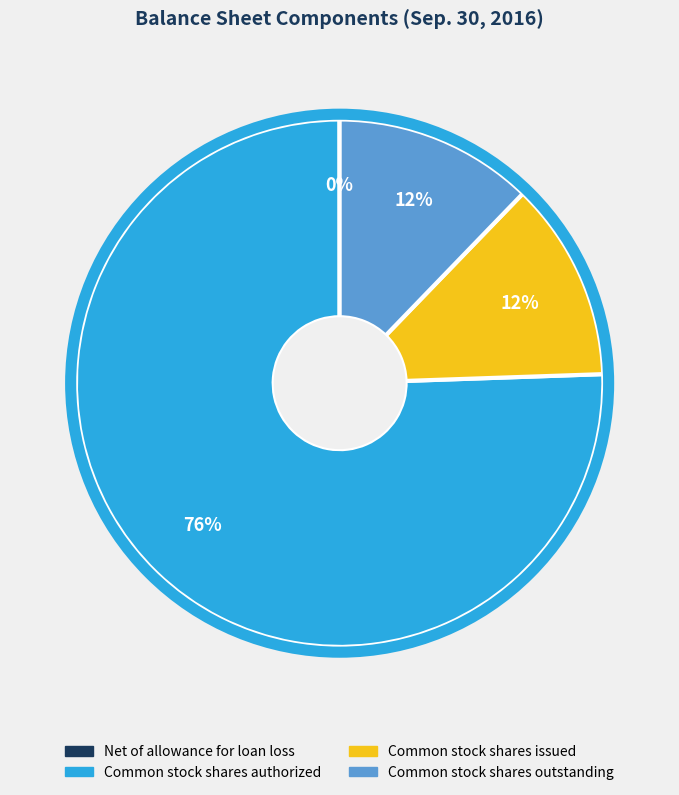

The Common stock shares outstanding slice represents 2% of the pie. True or false?

False